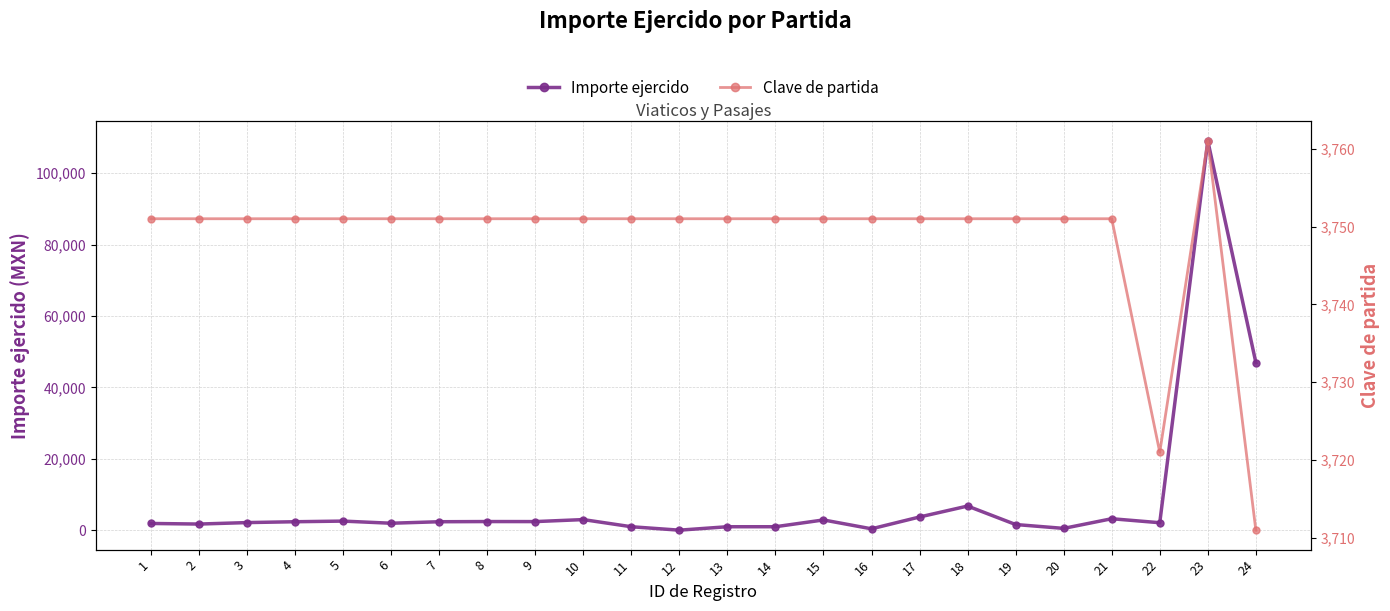

How many lines are shown in the chart?

2